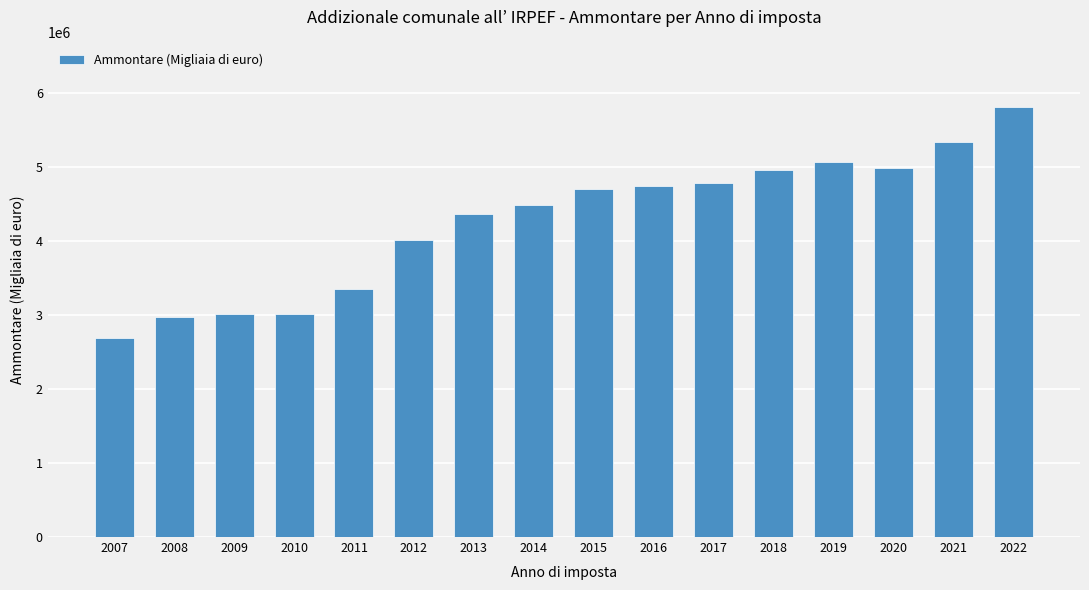

The value at 2015 is 1157741.8. True or false?

False